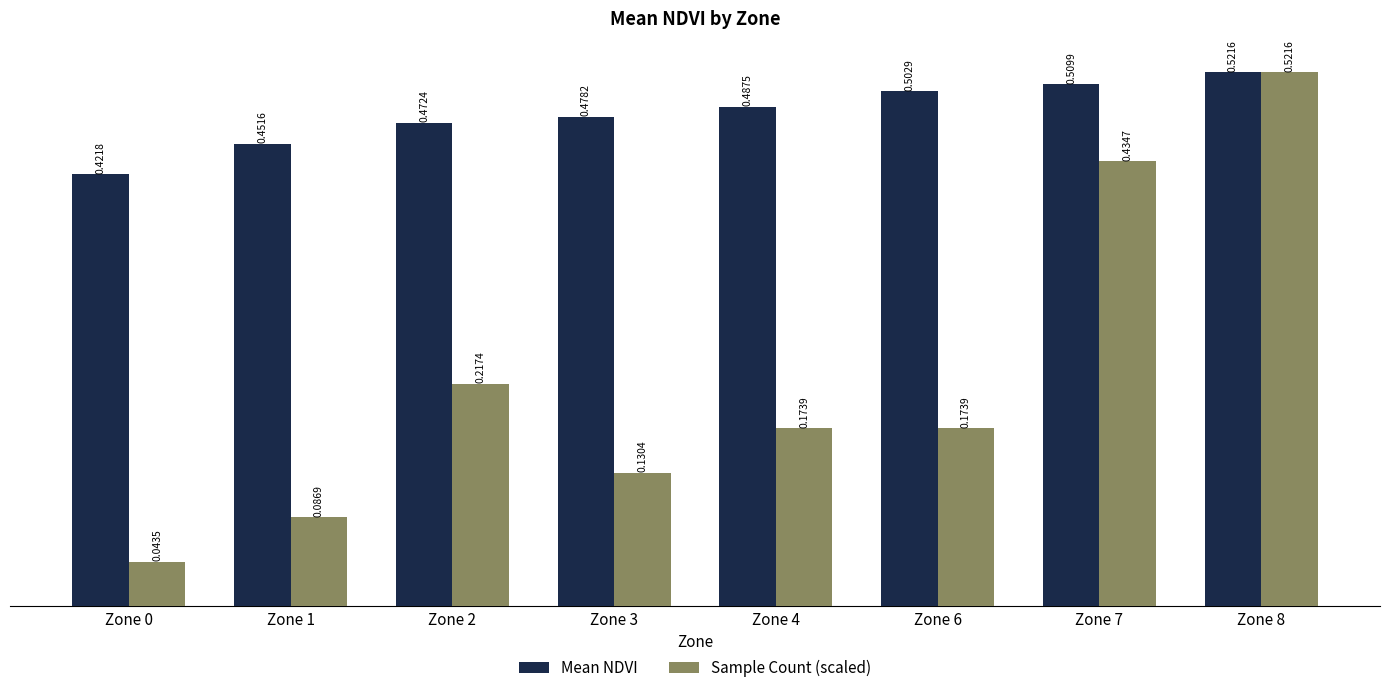

Rank the series by their average value, from lowest to highest.

Sample Count (scaled), Mean NDVI